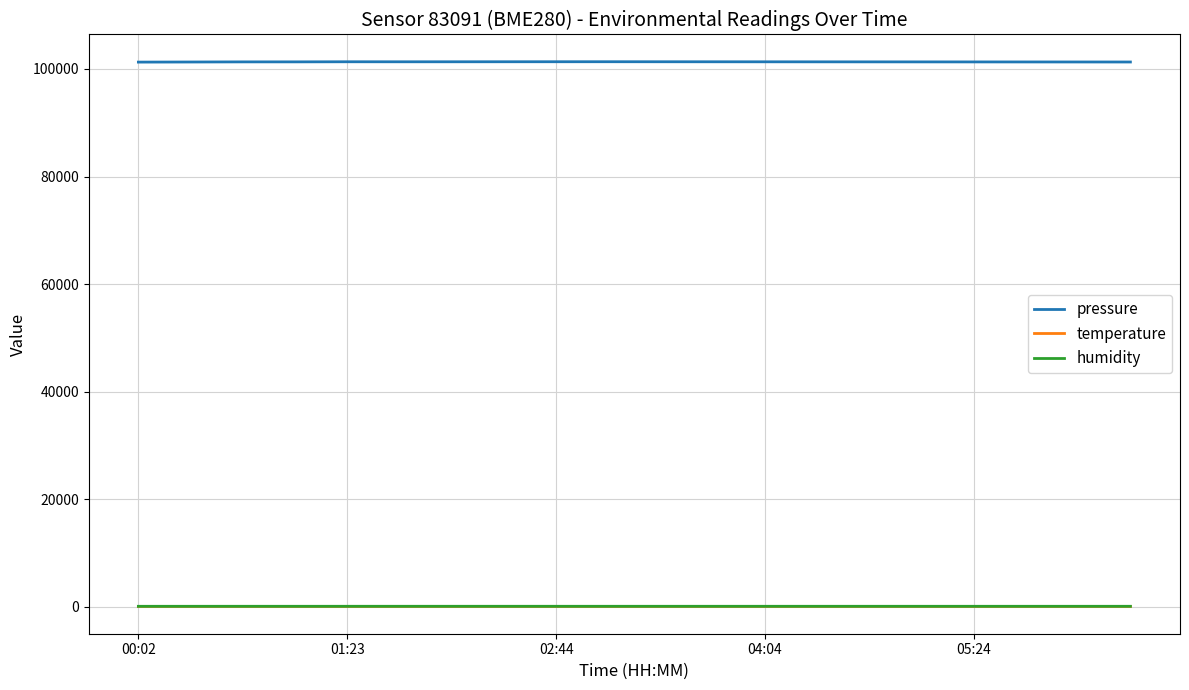

Which series has the largest total across all categories?

pressure